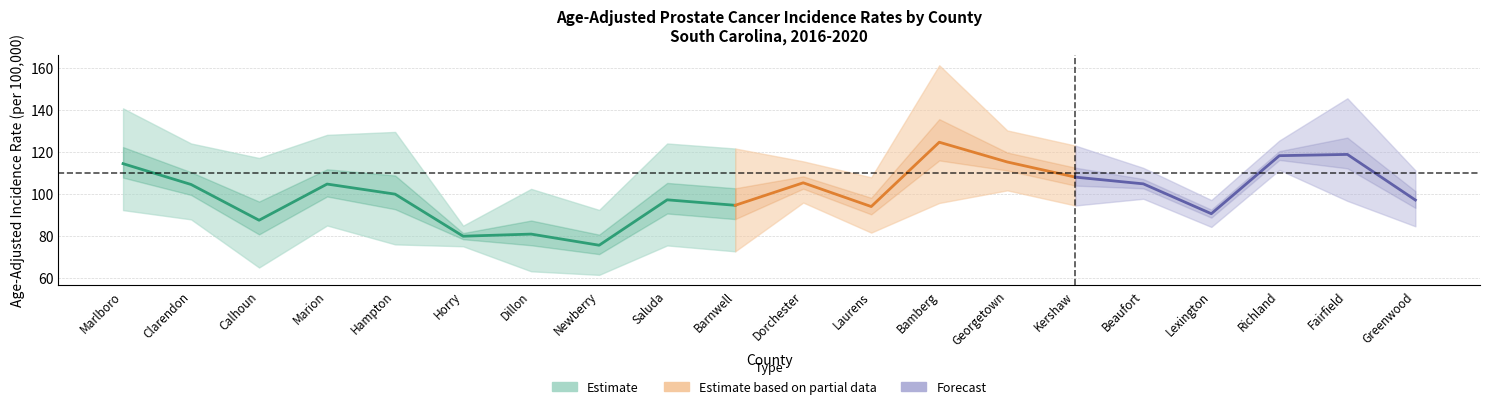

True or false: Upper CI has more than 1 points higher than both neighbors.

True